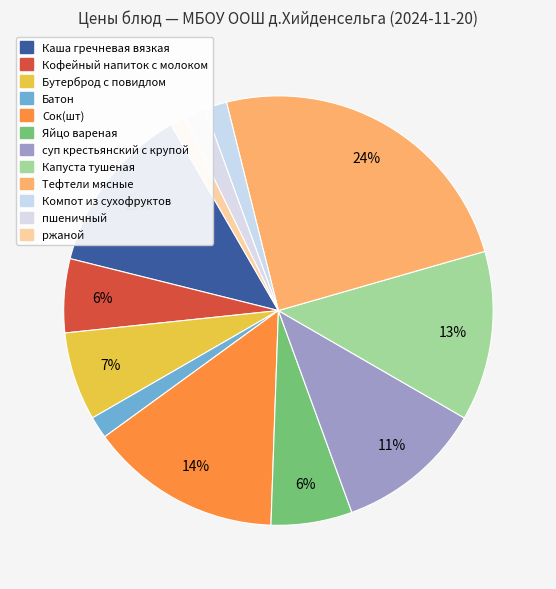

To the nearest percent, what is the difference between the largest and smallest slice percentages?

23%